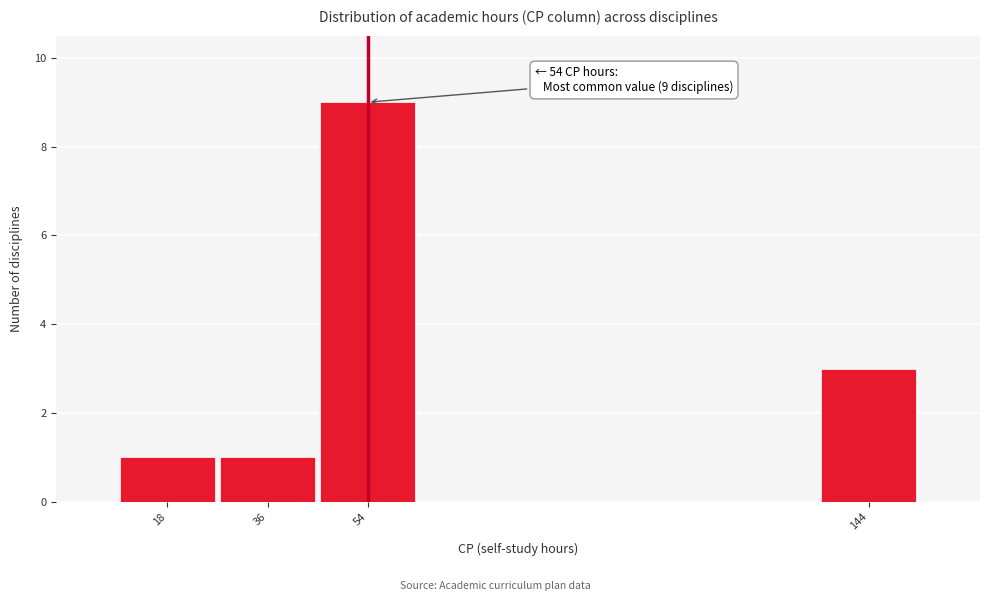

Reading left to right, list all the values displayed in this chart.

1	1	9	3